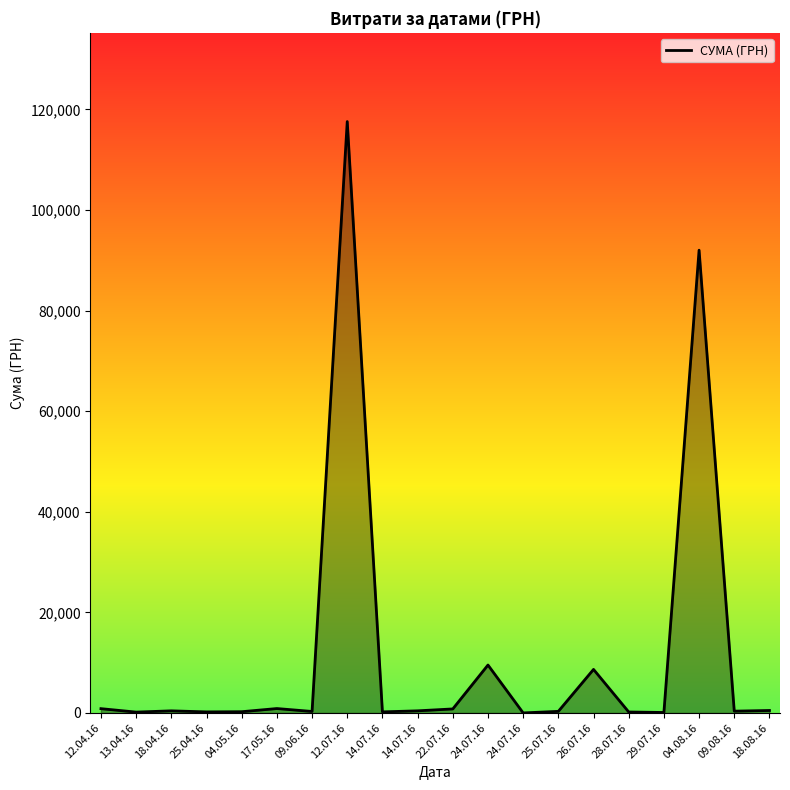

The value at 12.07.16 is 117568.8. True or false?

True